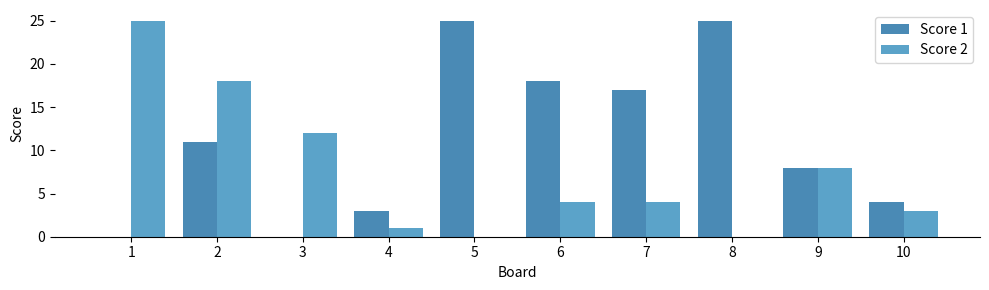

At which category is the sum across all series the highest?

2